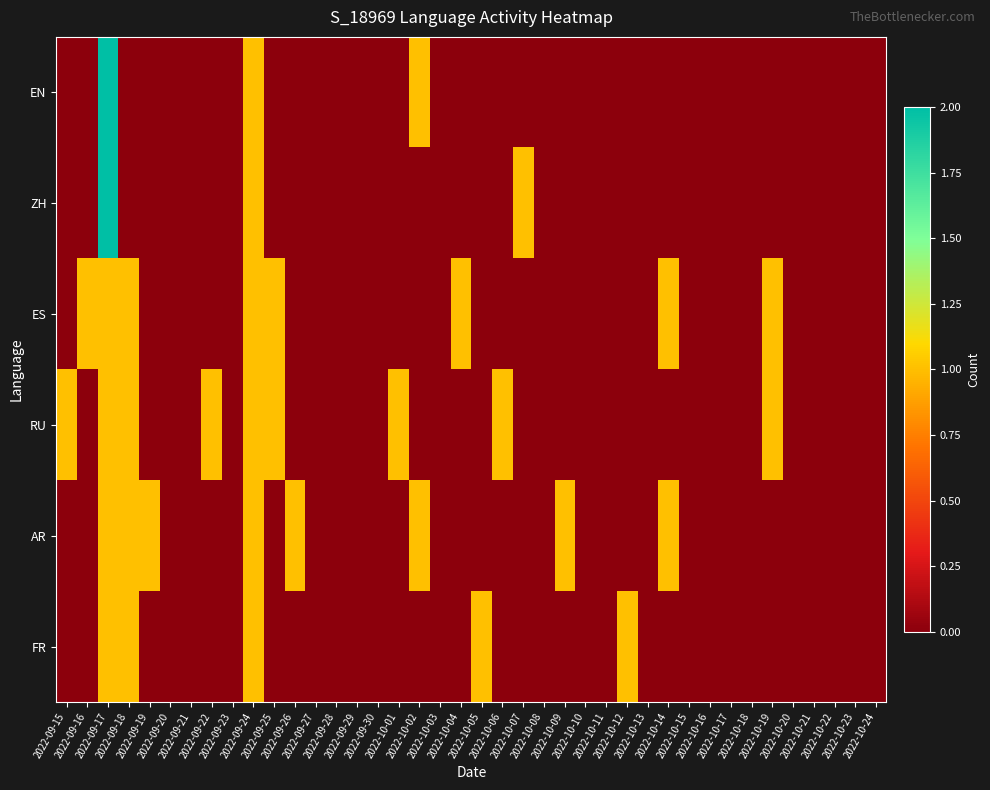

Rank the series at 2022-09-26 from highest to lowest value.

AR, EN, ZH, ES, RU, FR